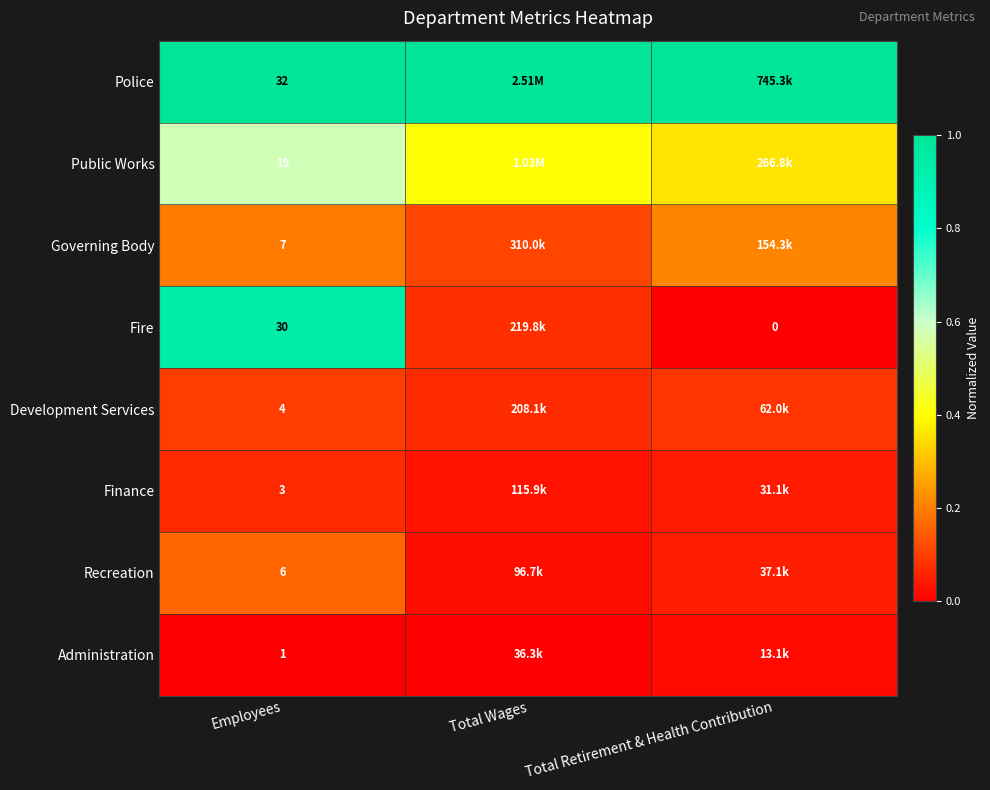

How many series are shown in this chart?

8